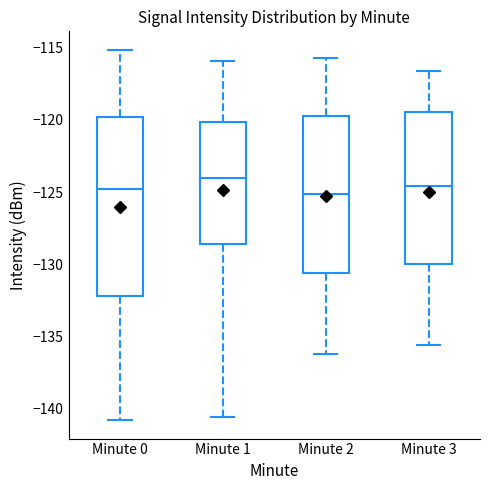

Comparing the boxes themselves (not the whiskers), which one is the tallest?

Minute 0